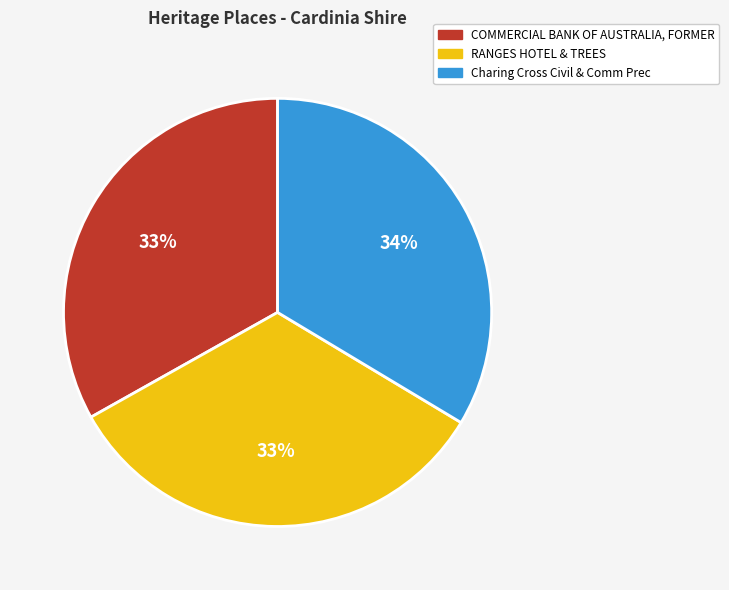

What percentage is the Charing Cross Civil & Comm Prec slice, to the nearest percent?

34%